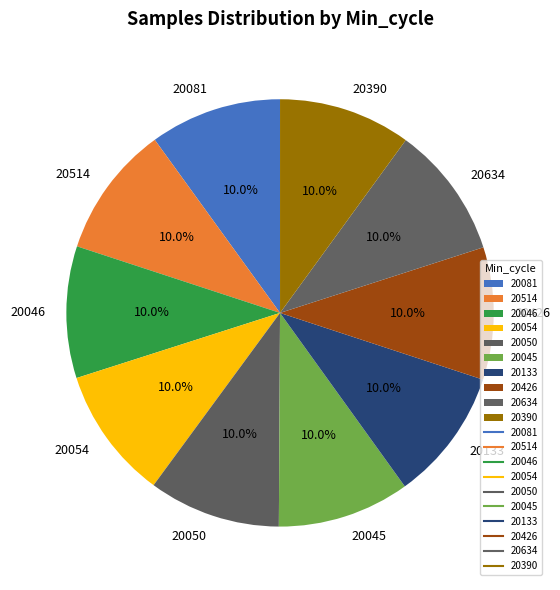

Approximately how many times larger is the value at 20050 compared to 20514?

1.0